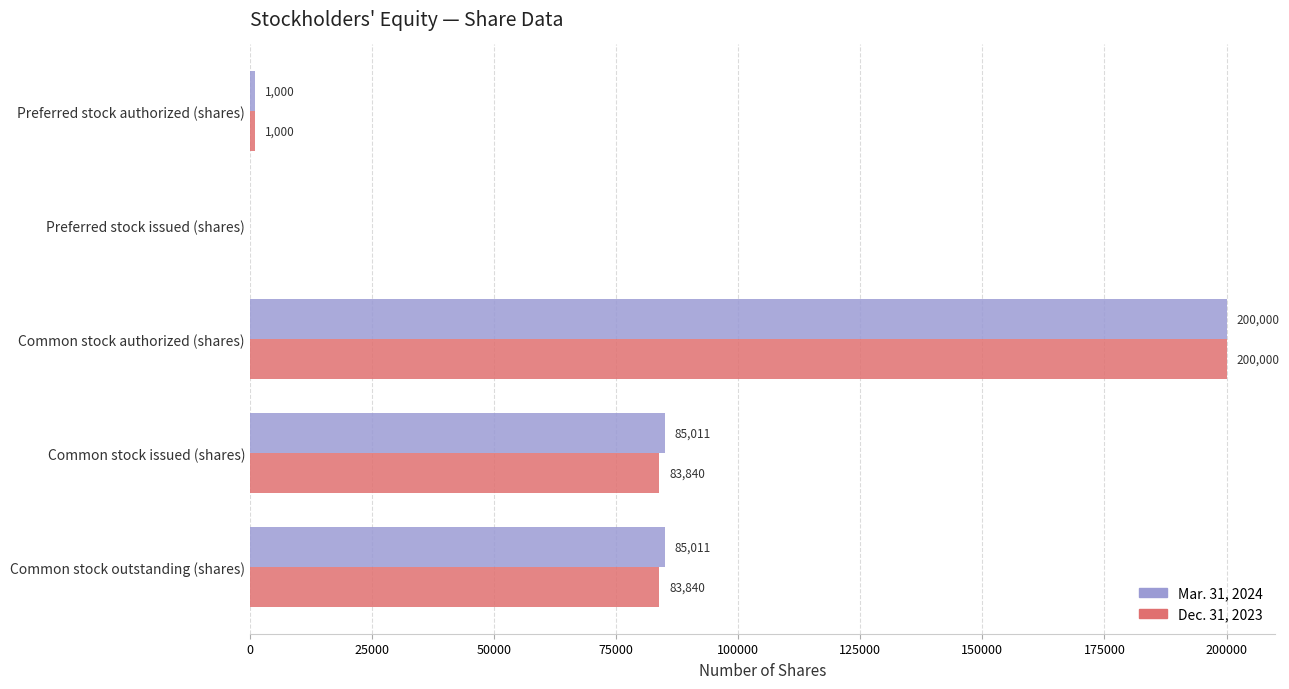

The Dec. 31, 2023 series shows 282716 at Common stock authorized (shares). True or false?

False